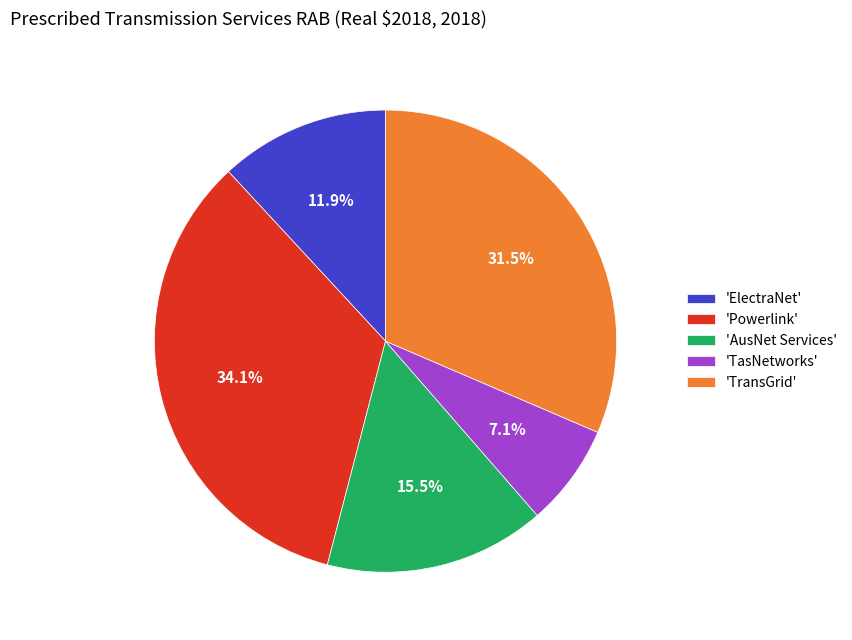

How much of the chart is everything except 'TransGrid'?

68.5%